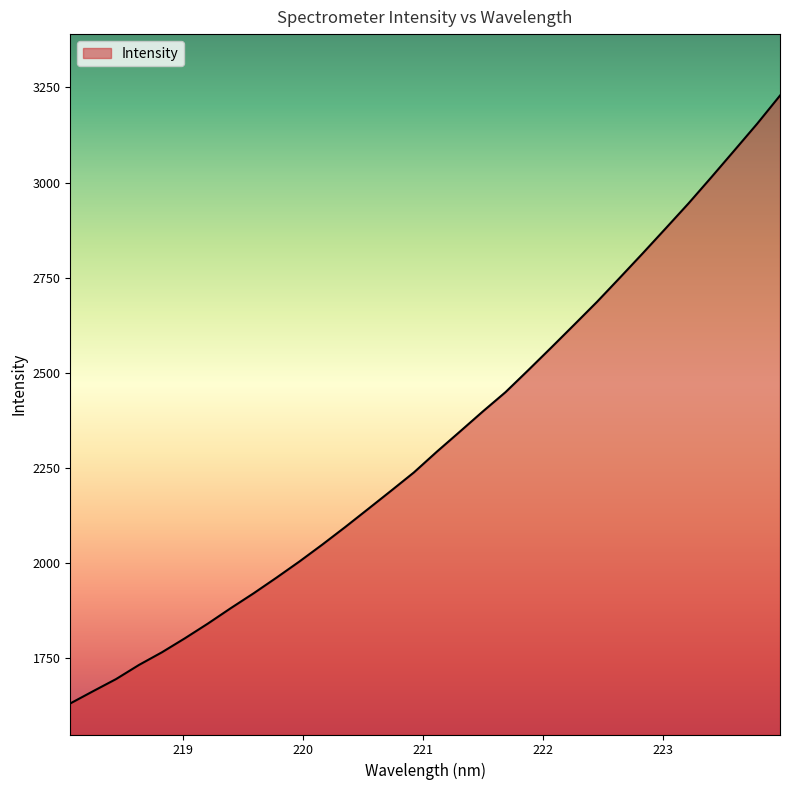

What is the difference between the maximum and minimum values?

1596.7